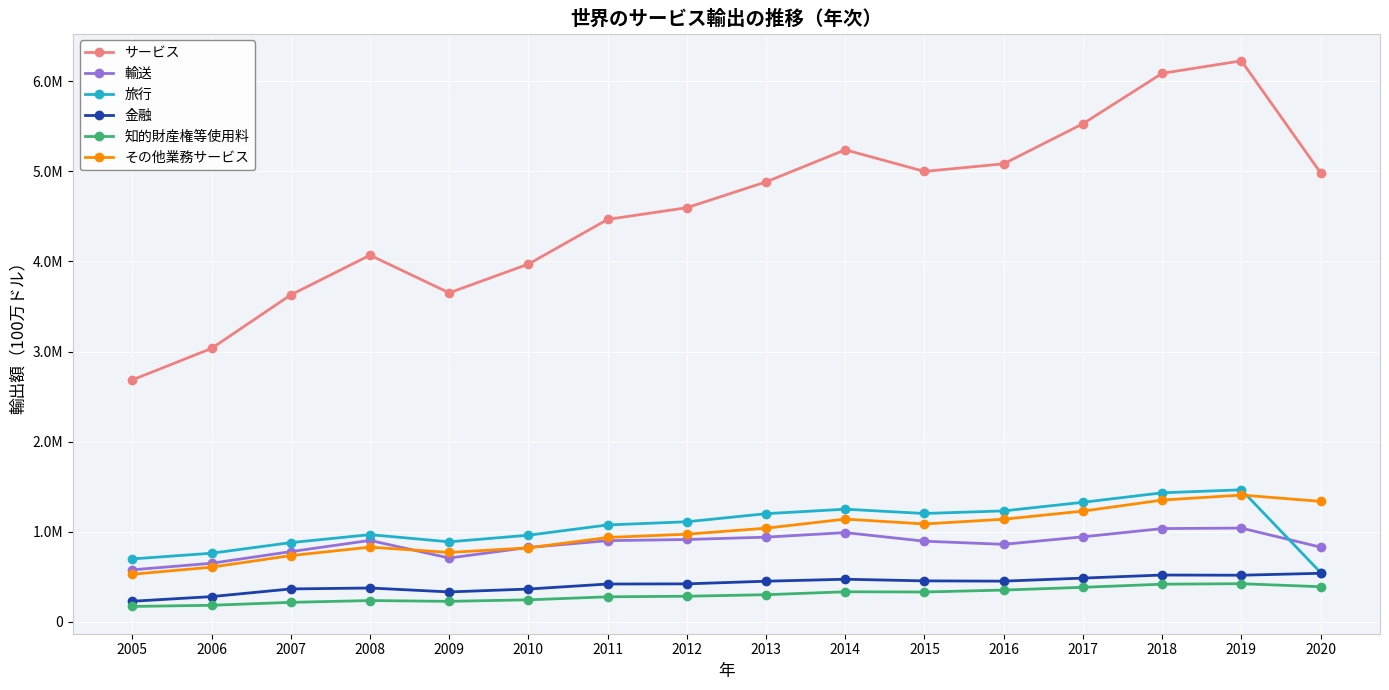

Rank the categories by 輸送 value from lowest to highest.

2005, 2006, 2009, 2007, 2010, 2020, 2016, 2015, 2011, 2008, 2012, 2013, 2017, 2014, 2018, 2019